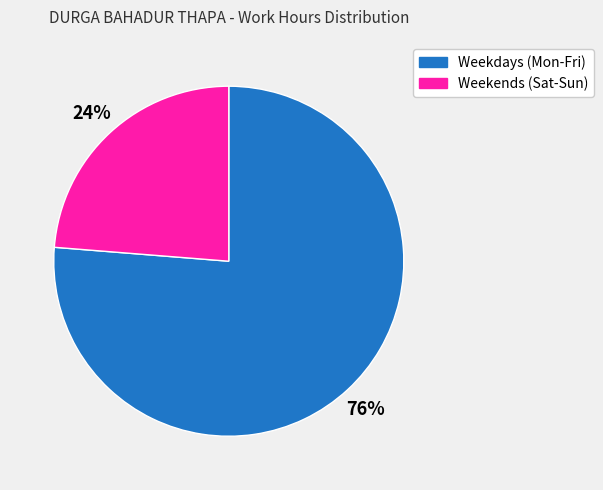

Rank the categories by value from highest to lowest.

Weekdays (Mon-Fri), Weekends (Sat-Sun)